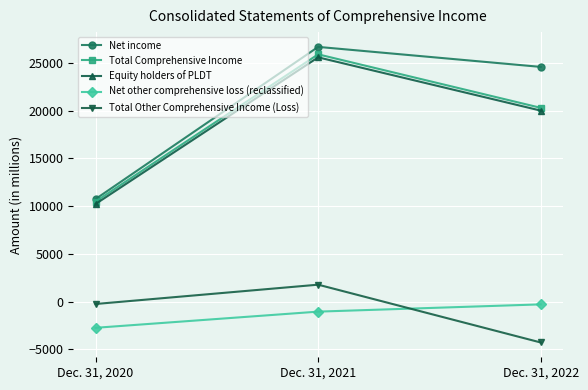

How many lines are shown in the chart?

5